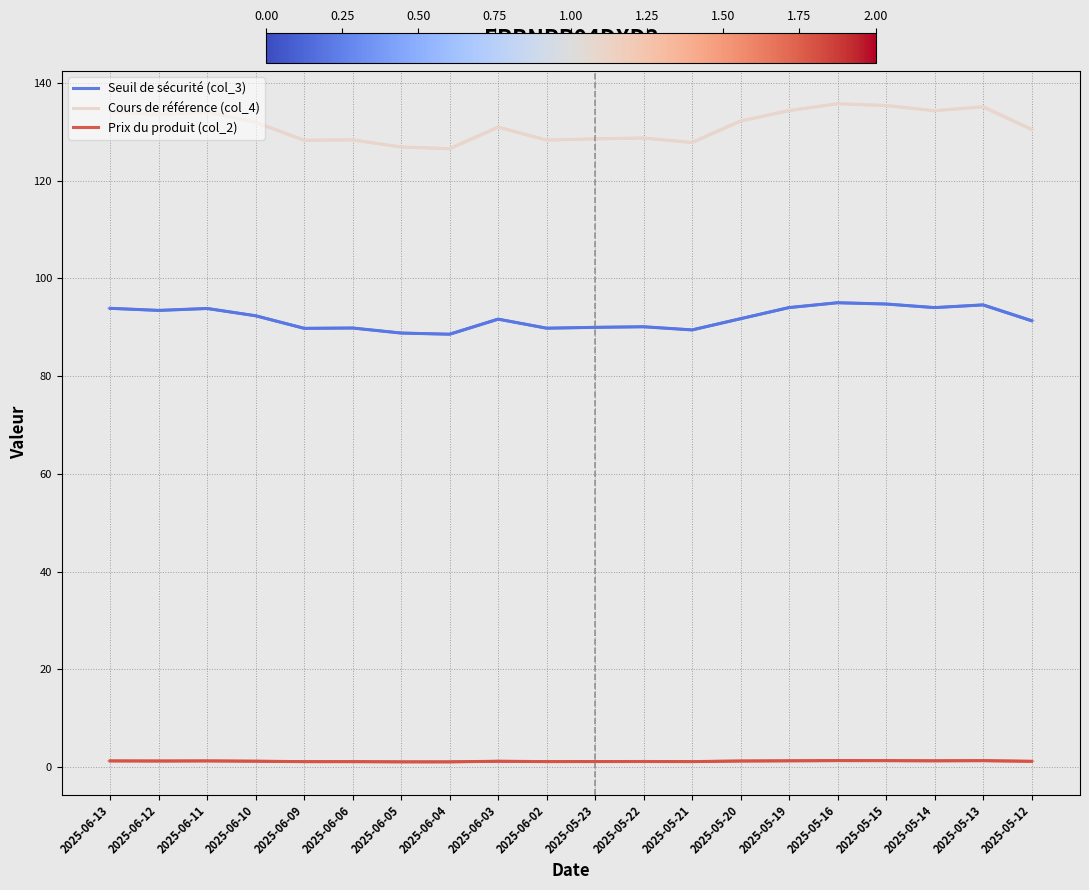

What is the average value of the Cours de référence (col_4) series?

131.3